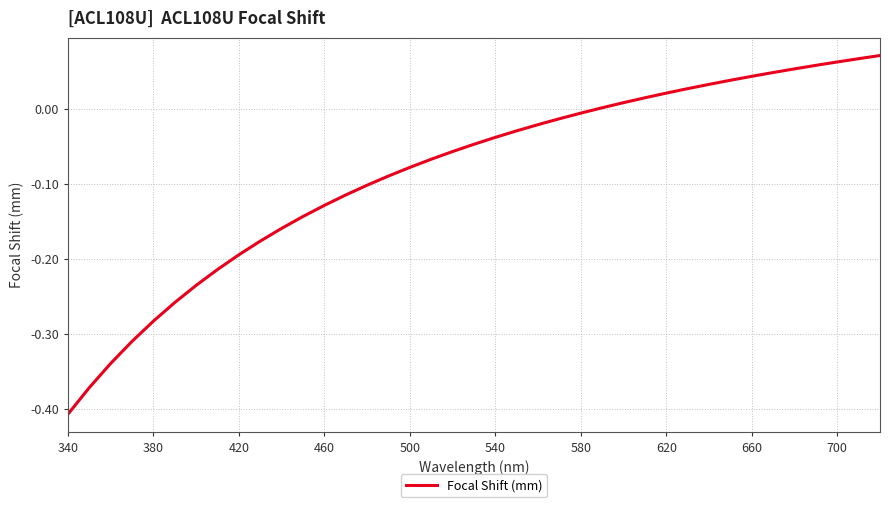

At which category does the chart reach its minimum across all series?

340